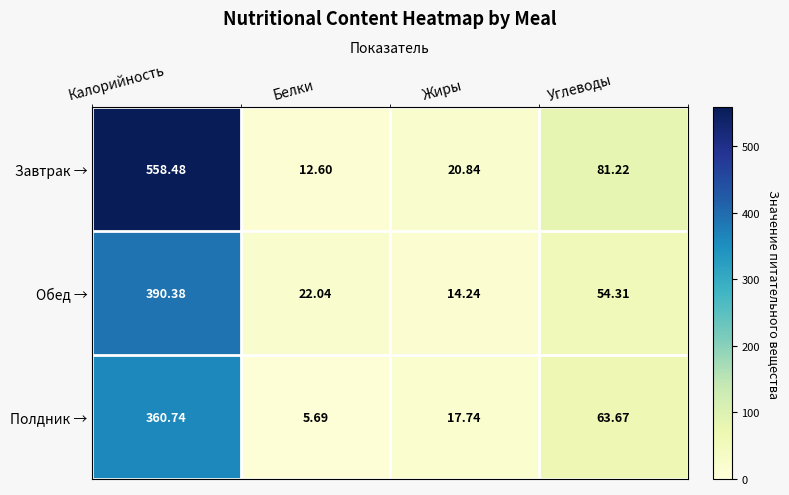

Where does the Полдник → series first go above 63?

Калорийность